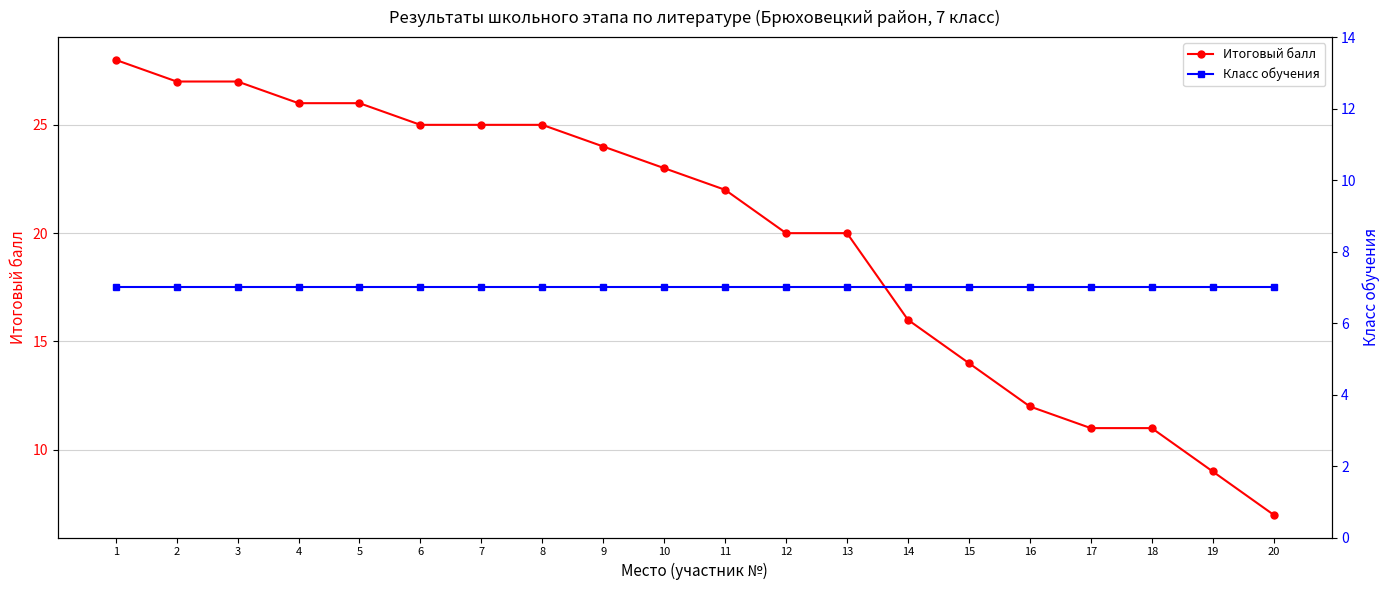

What is the maximum value shown in the chart?

28